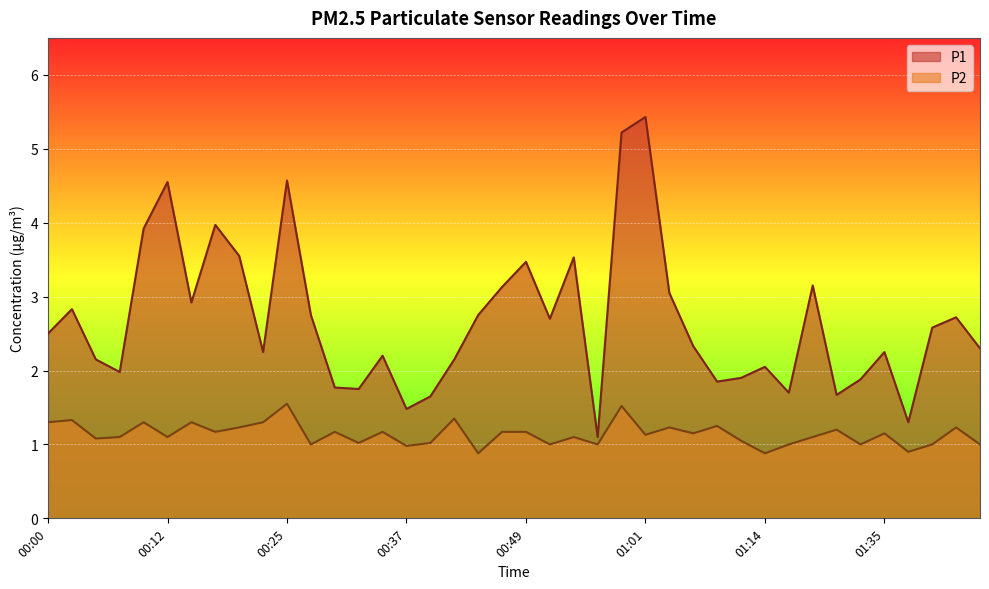

True or false: P1 has a value of 1.3 at 01:14.

False